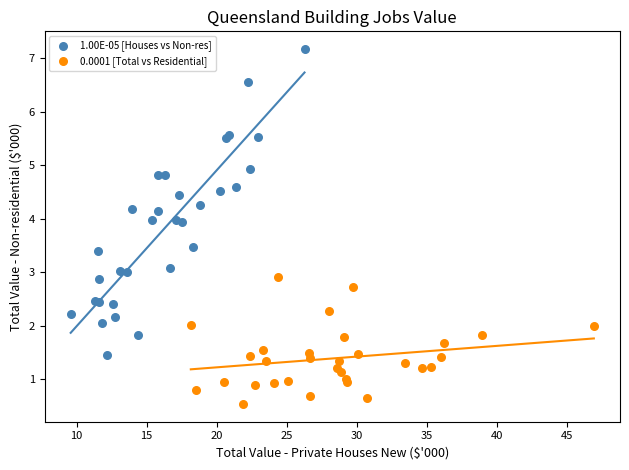

What are all the series names shown in the legend?

1.00E-05 [Houses vs Non-res], 0.0001 [Total vs Residential]